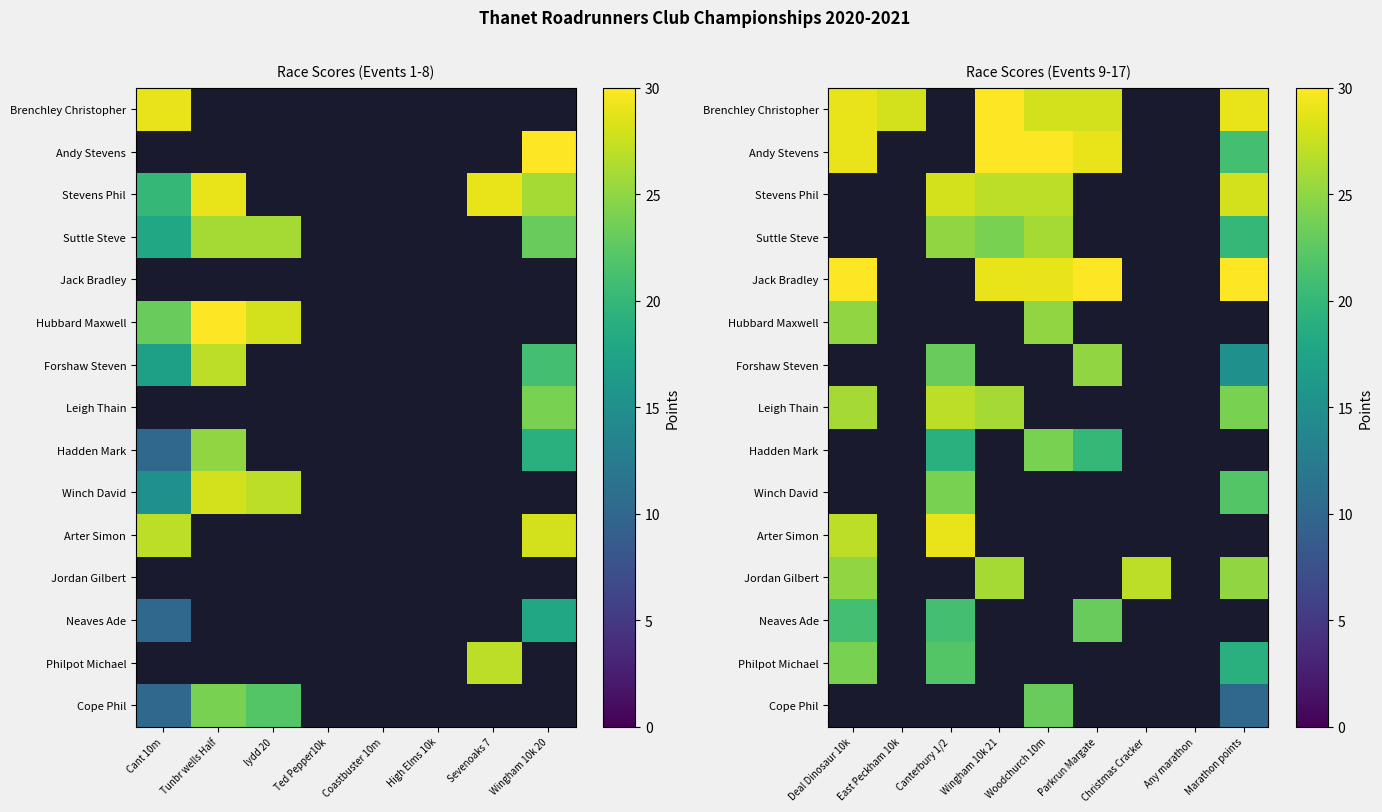

At how many categories does at least one series exceed 14?

8